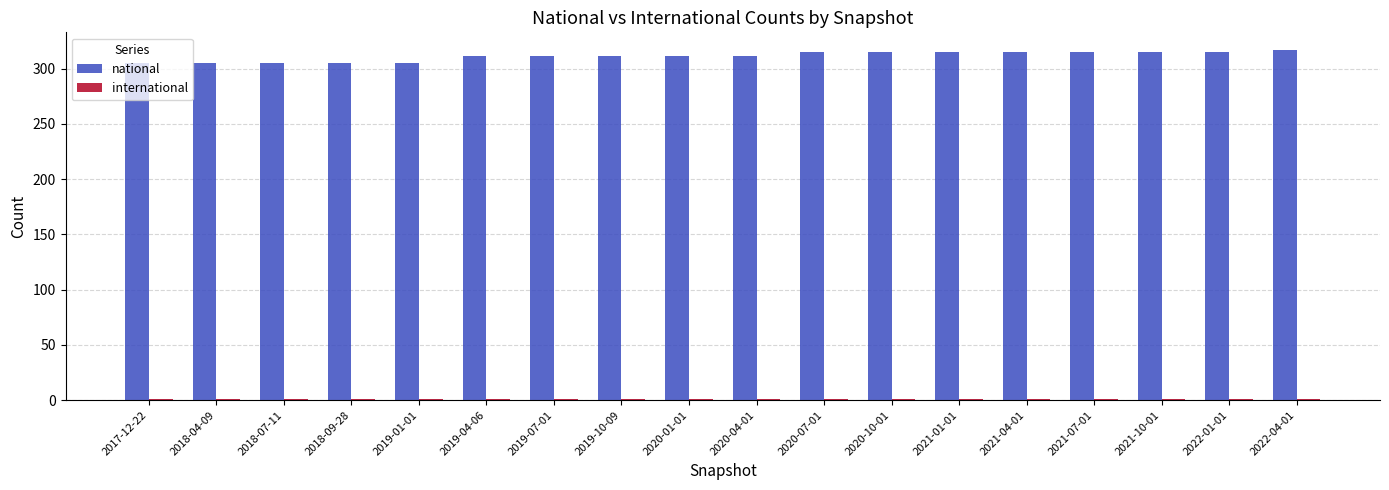

How many data points in national are less than 311?

5